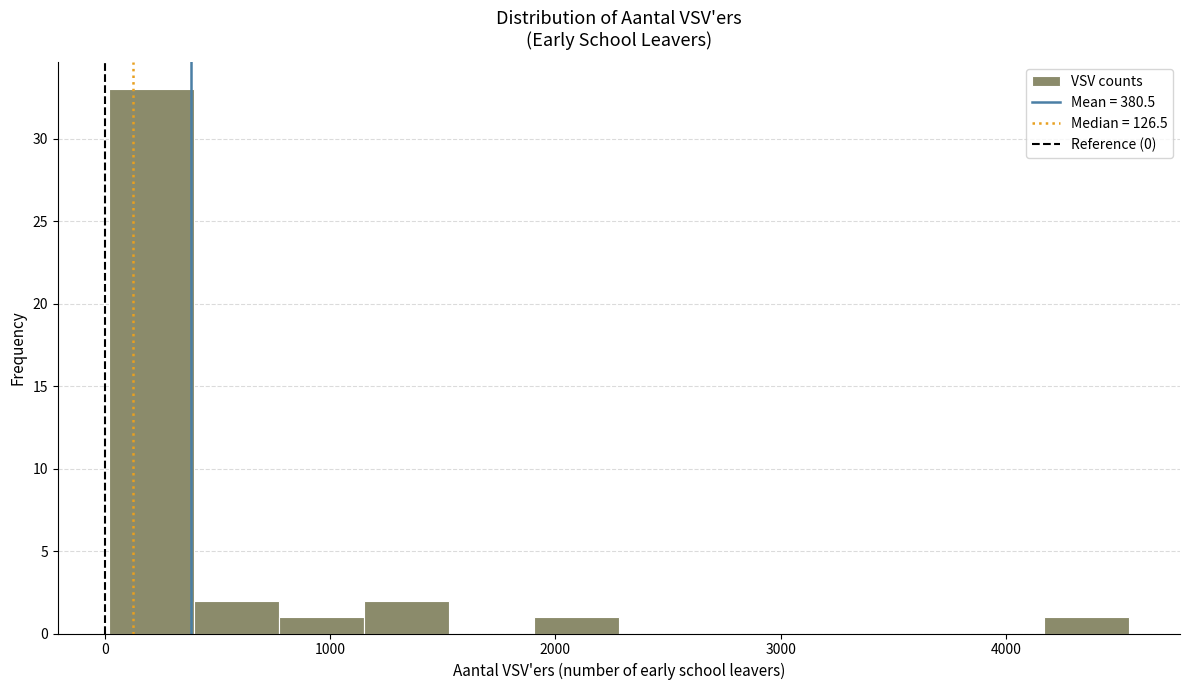

Read against the x-axis, roughly where is the centre of the tallest bar?

200